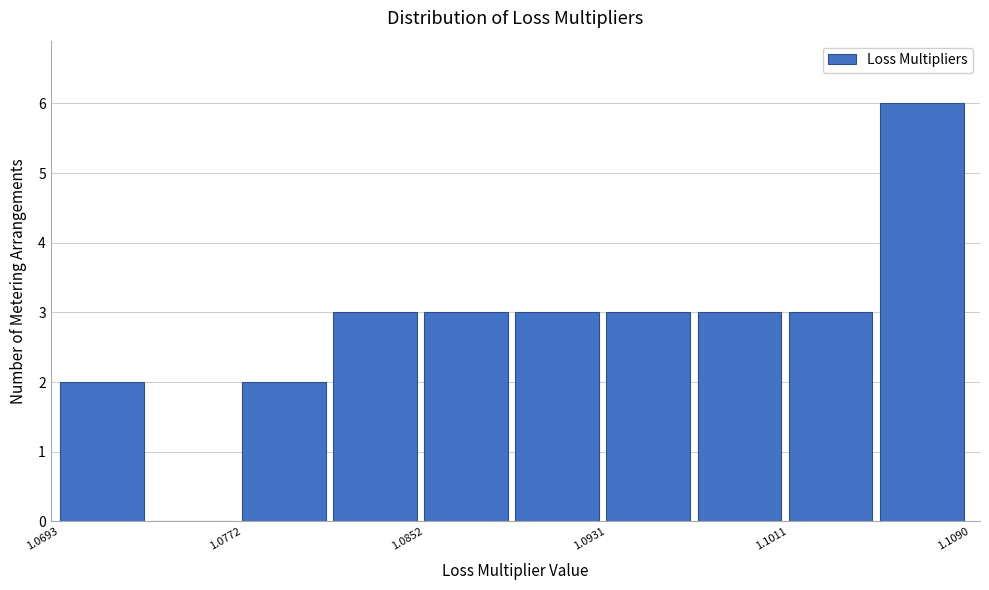

Read against the x-axis, roughly where is the centre of the tallest bar?

1.107